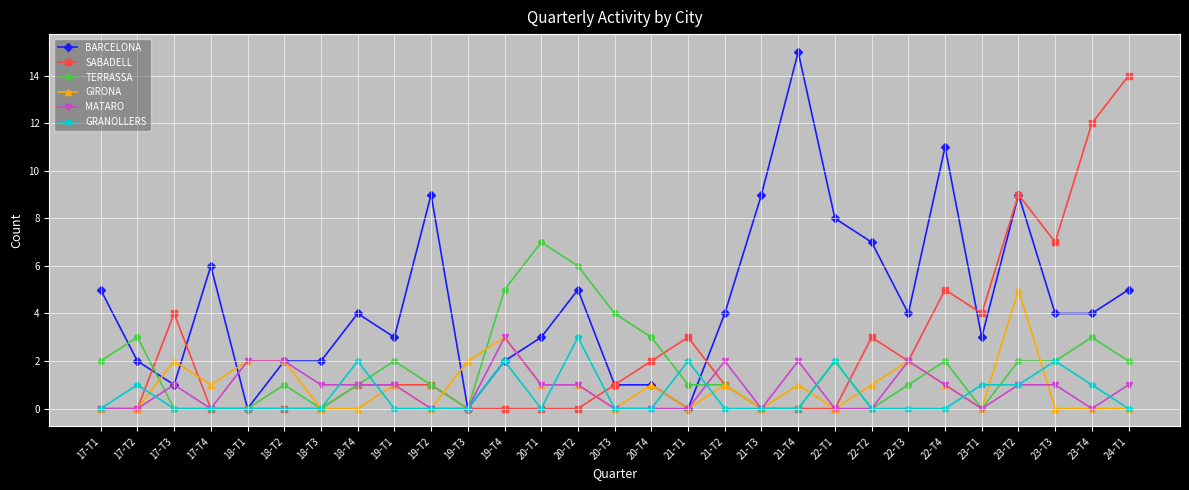

What is the difference between the maximum and minimum values in the MATARO series?

3